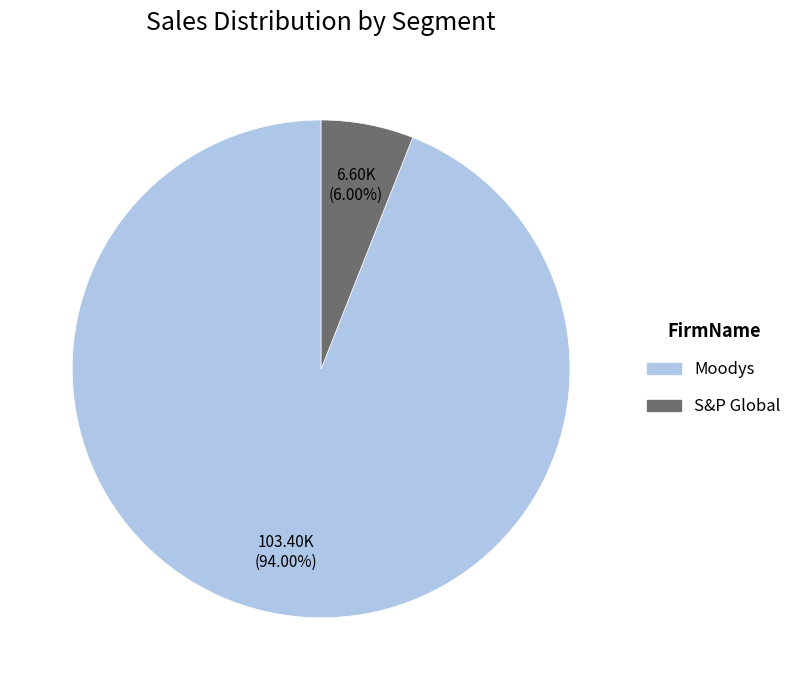

Which slice is the smallest?

S&P Global